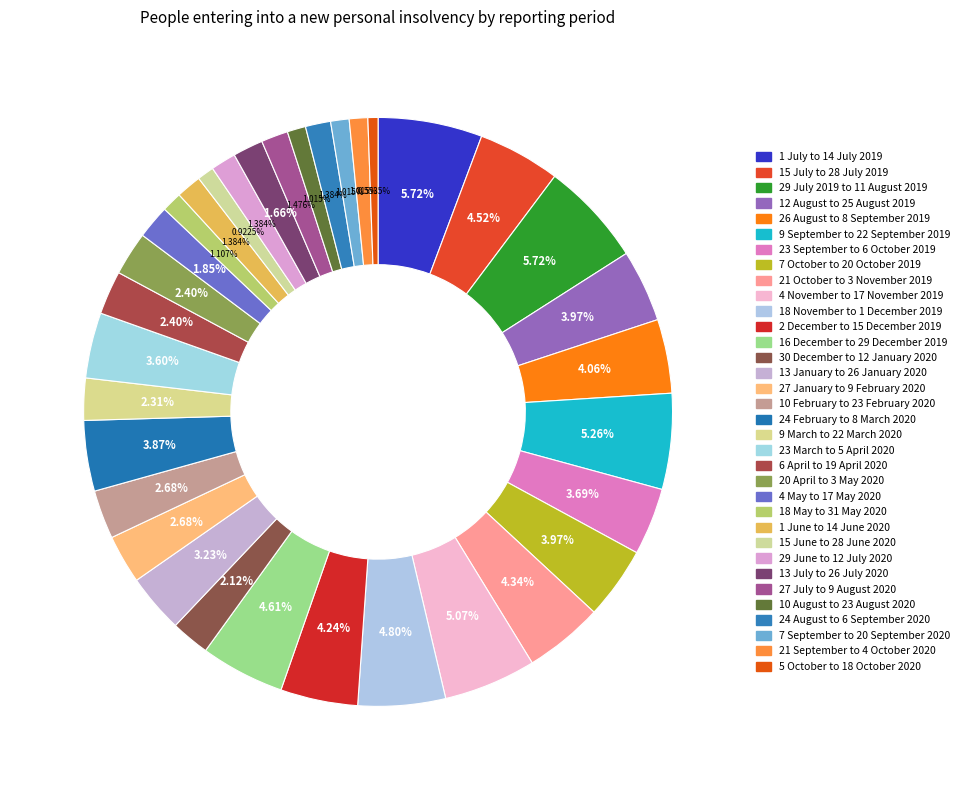

How many slices are in this pie chart?

34